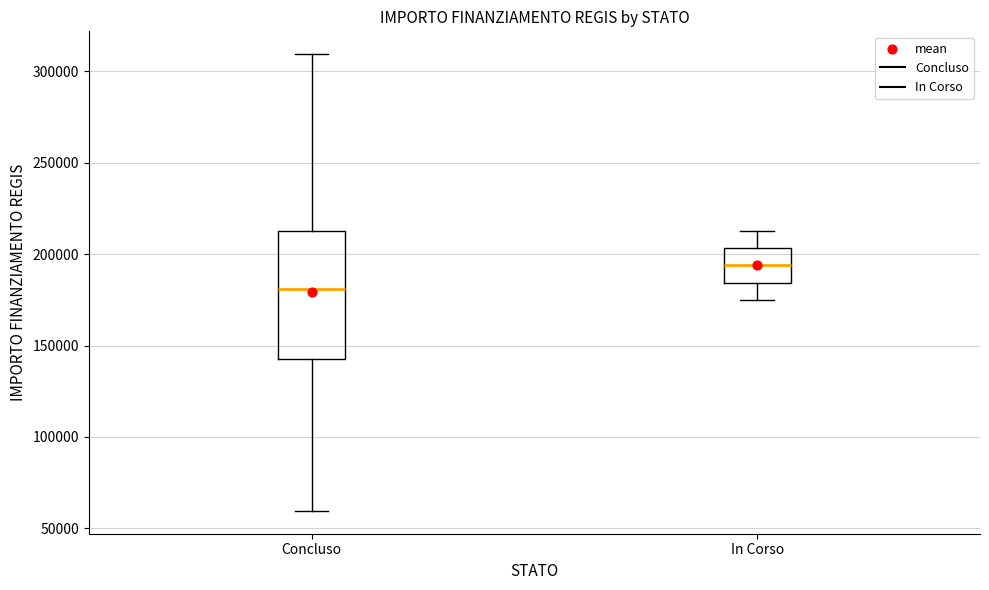

Reading left to right, transcribe this box plot: for each box, give where its median line is, the range the box spans, and where its two whiskers end, as read against the y-axis. The values are not printed on the chart, so give them approximately, as read against the axis.

Concluso: median 180000, box 145000 to 210000, whiskers 60000 to 310000
In Corso: median 195000, box 185000 to 205000, whiskers 175000 to 210000